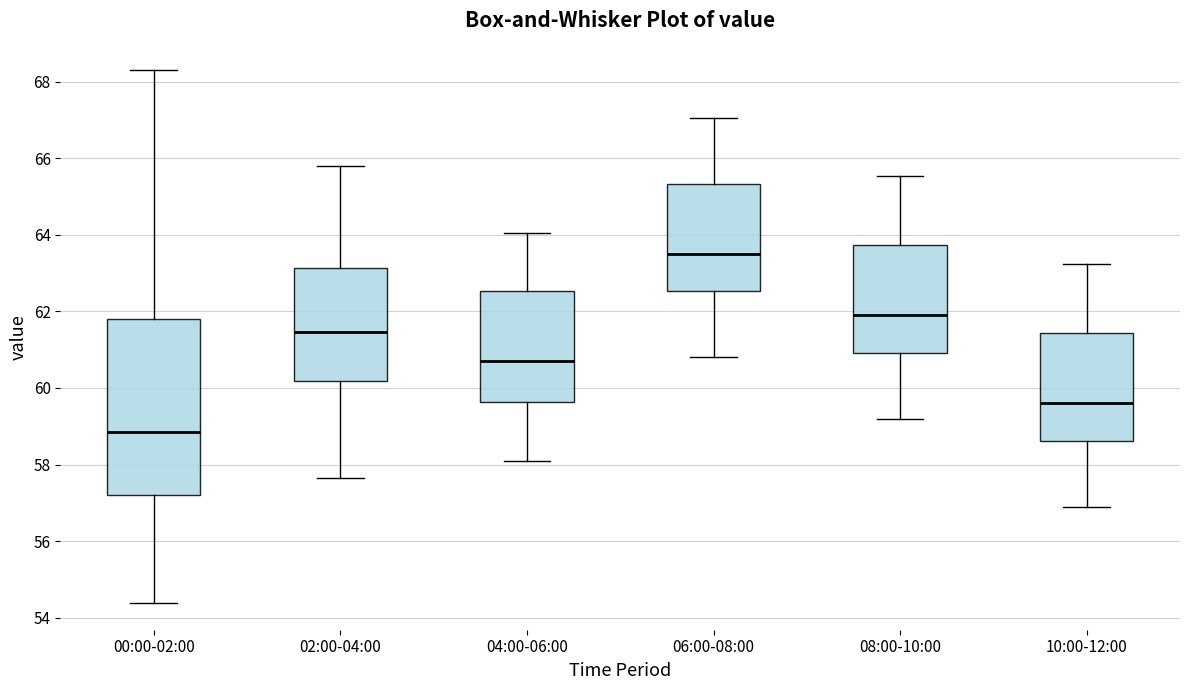

Where does the lower whisker of the box for 10:00-12:00 end on the y-axis? The values are not printed on the chart, so give them approximately, as read against the axis.

57.0